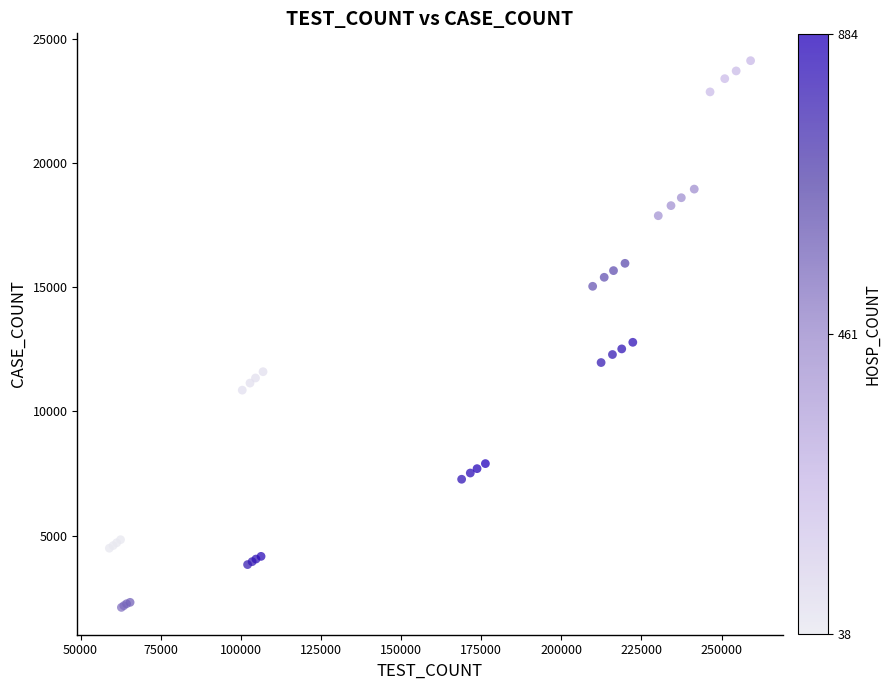

What Y value in the scatter plot is closest to 13116?

12783